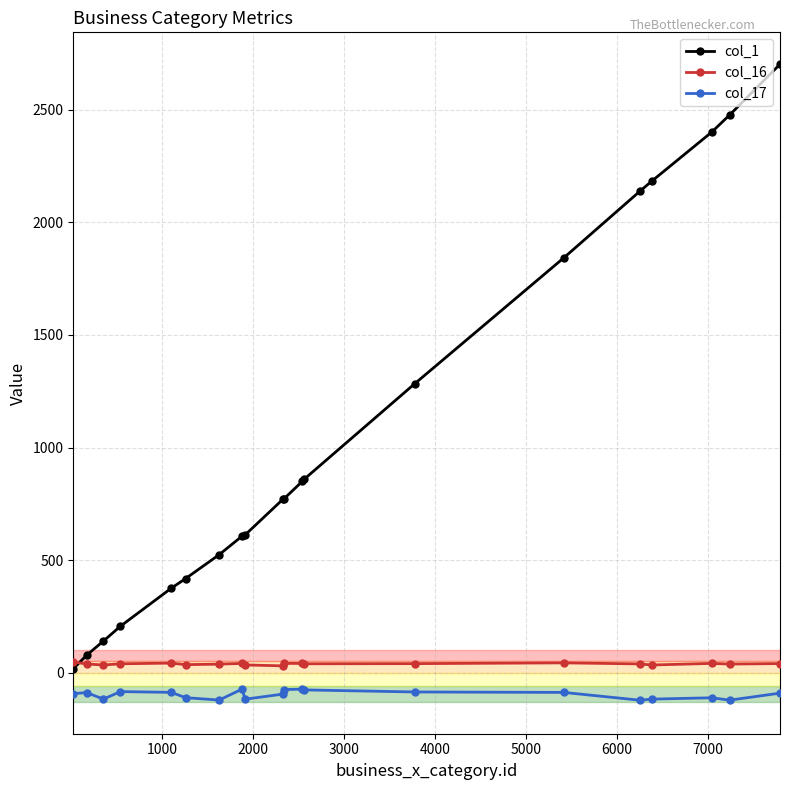

What is the greatest value displayed?

2703.0